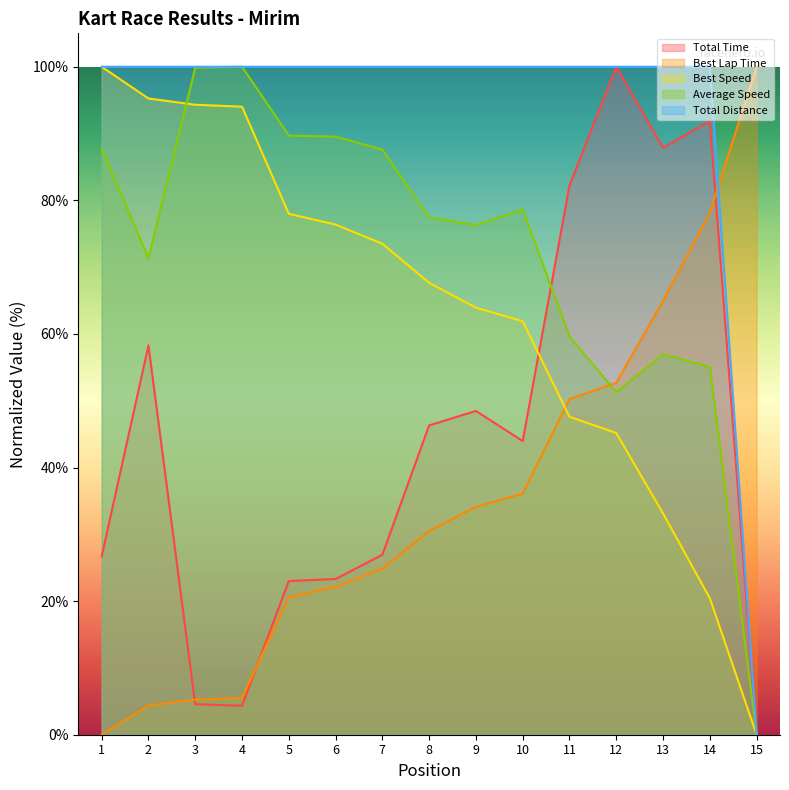

Which series has the largest total across all categories?

Total Distance